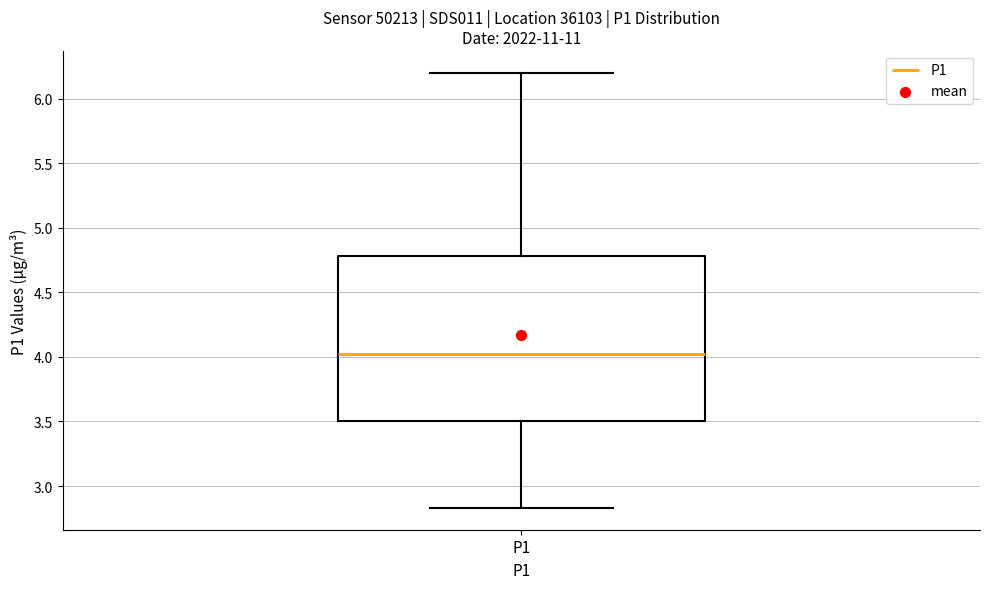

Transcribe this box plot: give where the median line is, the range the box spans, and where the two whiskers end, as read against the y-axis. The values are not printed on the chart, so give them approximately, as read against the axis.

median 4.00, box 3.50 to 4.80, whiskers 2.85 to 6.20